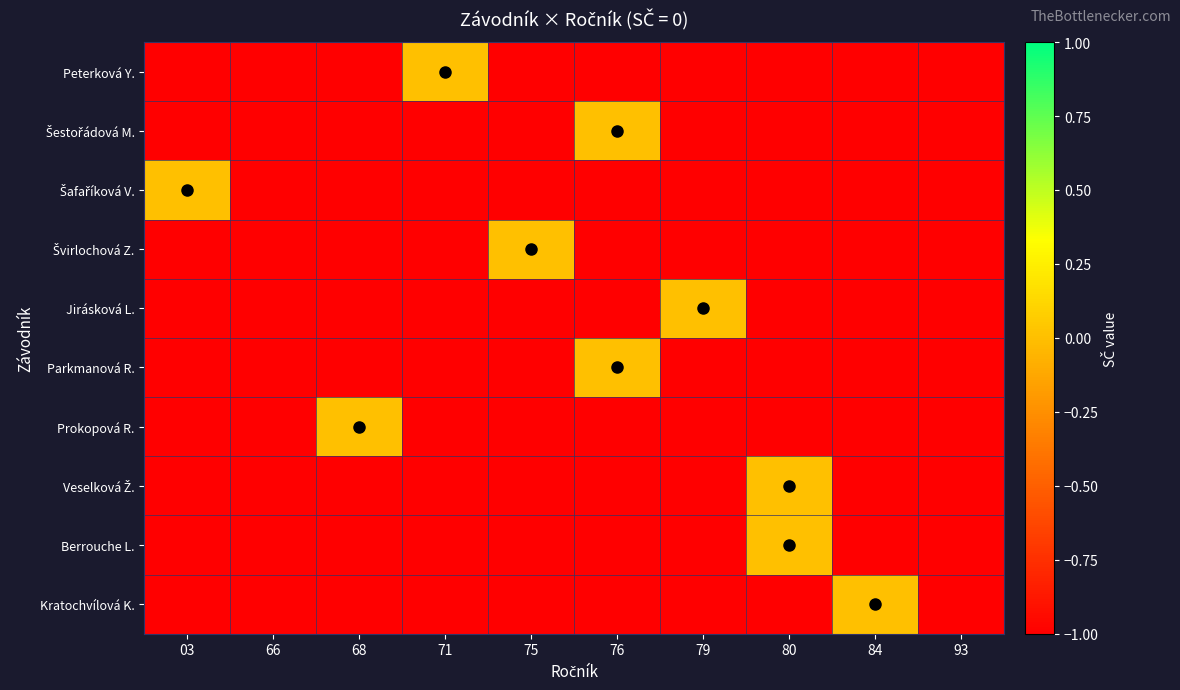

How many distinct data groups are displayed?

10